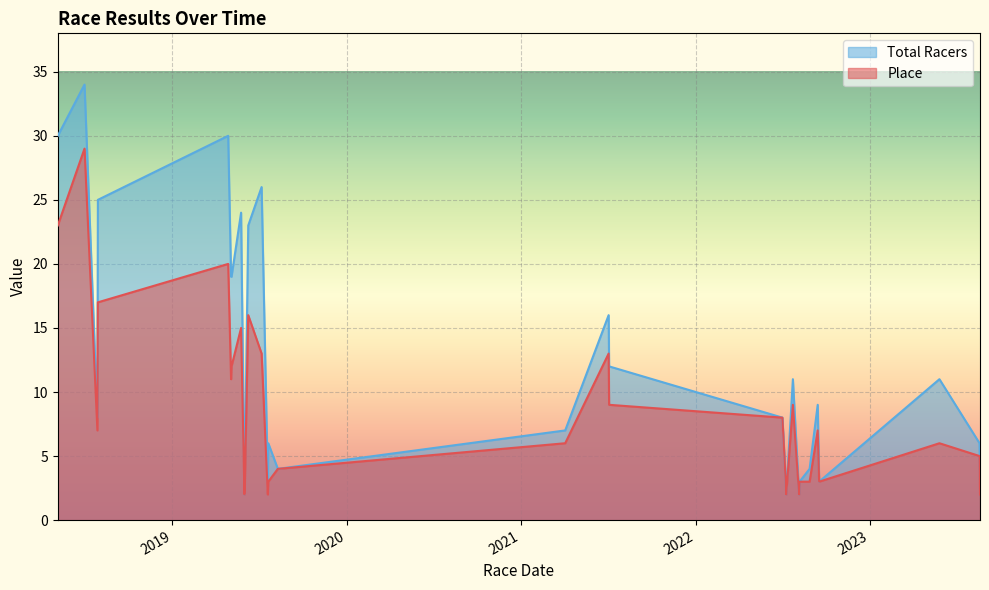

Which series has the largest range (max minus min)?

Total Racers